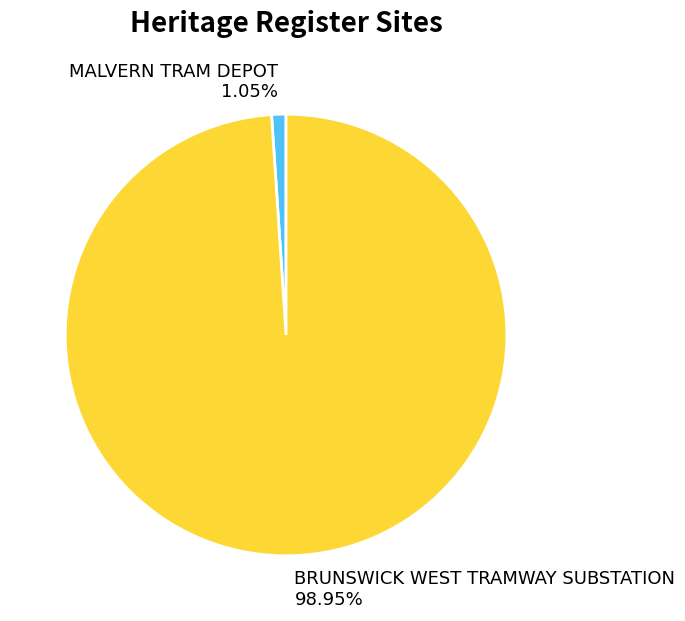

Do MALVERN TRAM DEPOT and BRUNSWICK WEST TRAMWAY SUBSTATION together represent more than half of the pie?

Yes